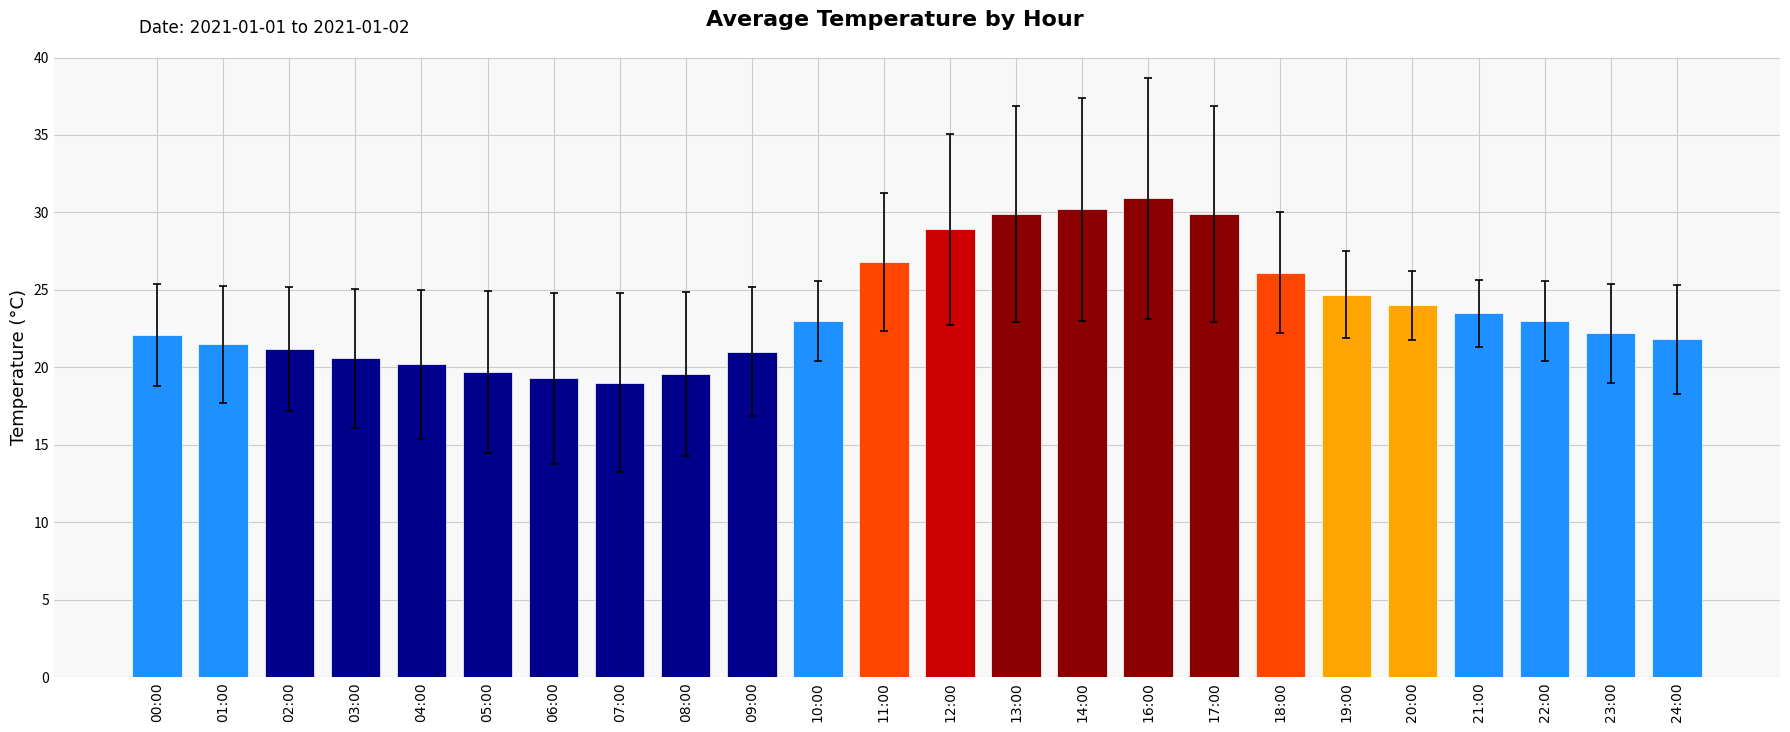

Count the number of categories in the chart.

24